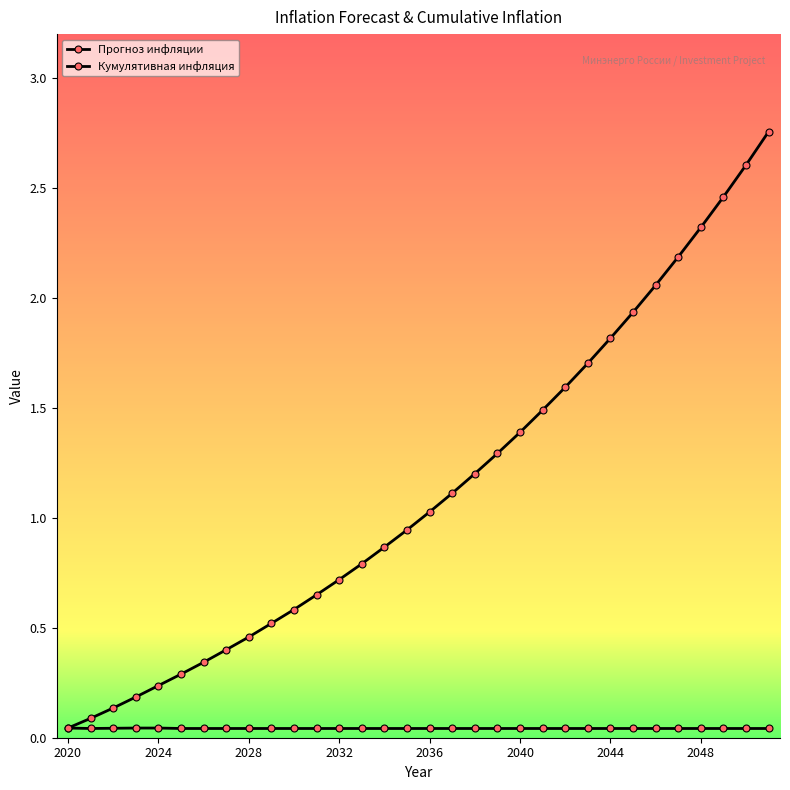

Does the chart have visible grid lines?

No